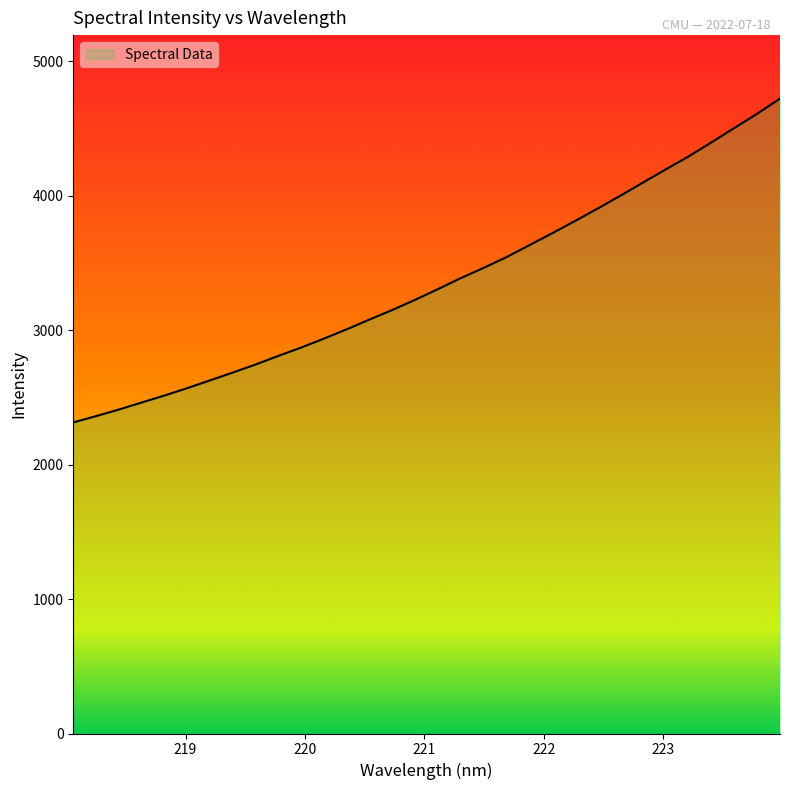

True or false: the data has more than 0 interior local peaks.

False